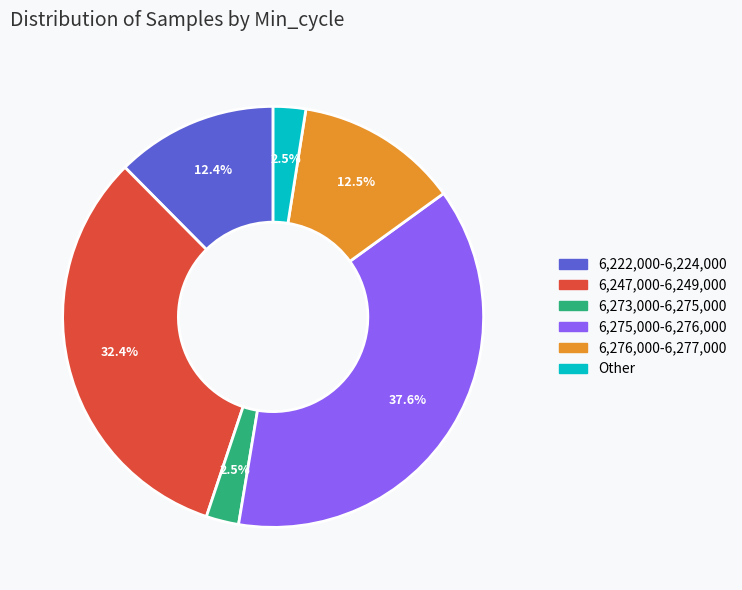

Is there any slice that represents more than half of the pie?

No